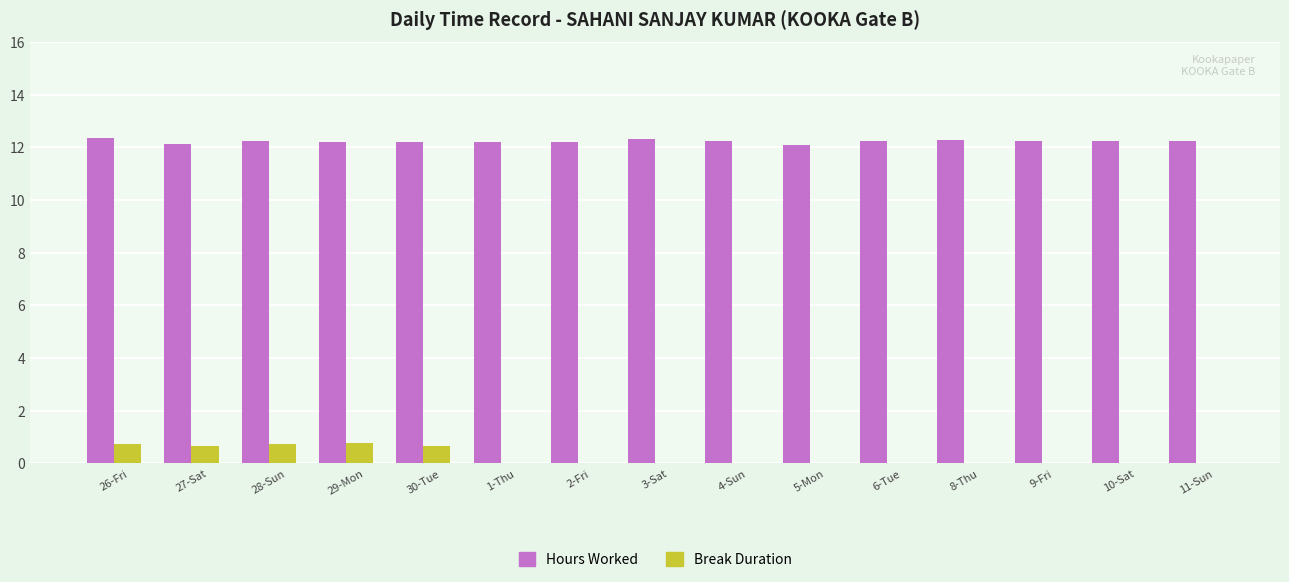

What are all the series names shown in the legend?

Hours Worked, Break Duration